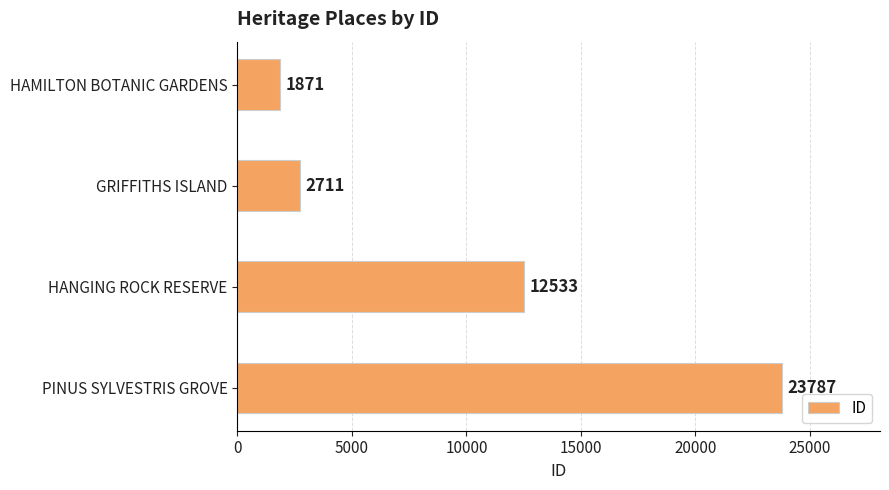

What value does the data have at GRIFFITHS ISLAND?

2711